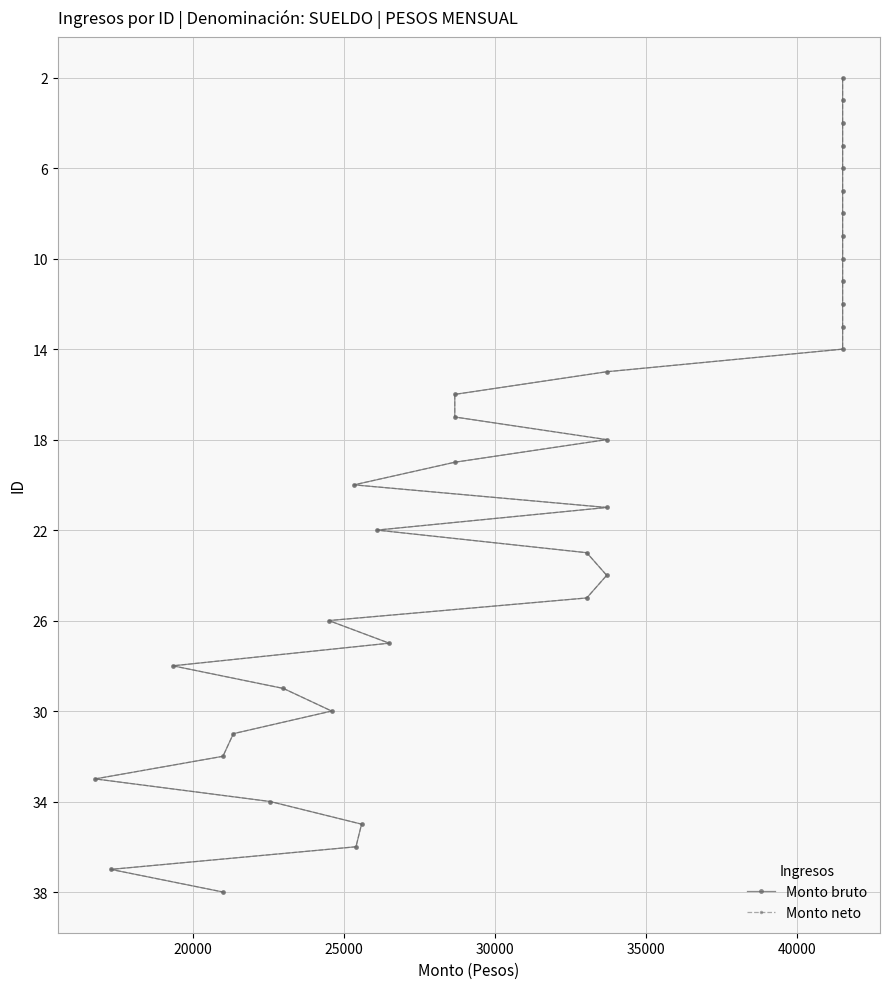

True or false: Monto neto and Monto bruto cross at least once.

False